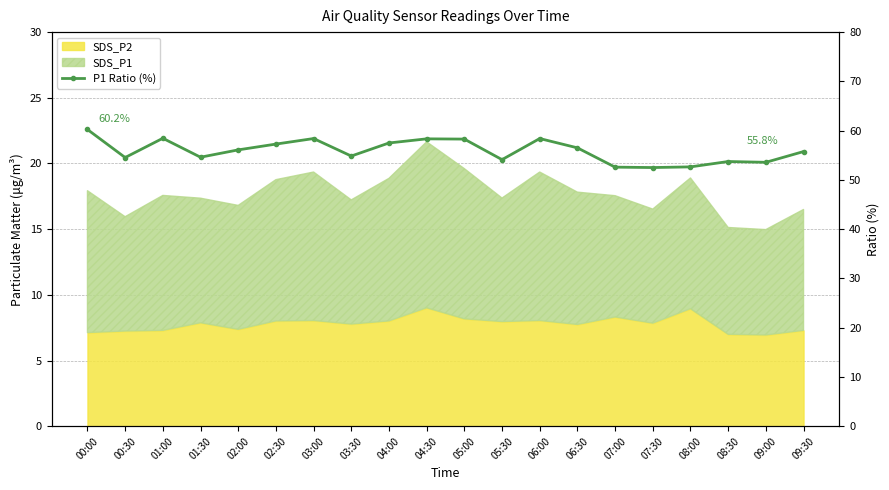

Reading right to left, extract all data points from this chart.

09:30=55.8	09:00=53.6	08:30=53.7	08:00=52.6	07:30=52.5	07:00=52.6	06:30=56.5	06:00=58.4	05:30=54.1	05:00=58.3	04:30=58.3	04:00=57.5	03:30=54.8	03:00=58.4	02:30=57.3	02:00=56.1	01:30=54.6	01:00=58.5	00:30=54.5	00:00=60.2